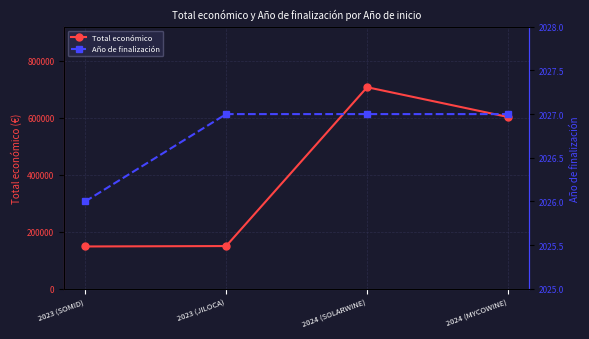

True or false: Total económico and Año de finalización cross at least once.

False